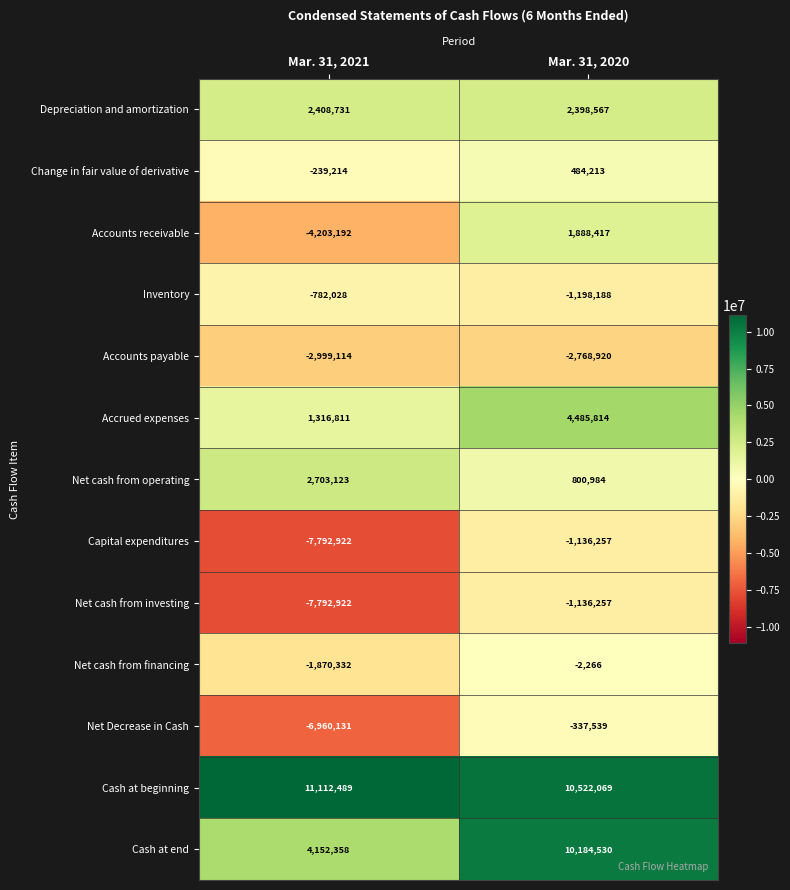

At which category is the sum across all series the highest?

Mar. 31, 2020